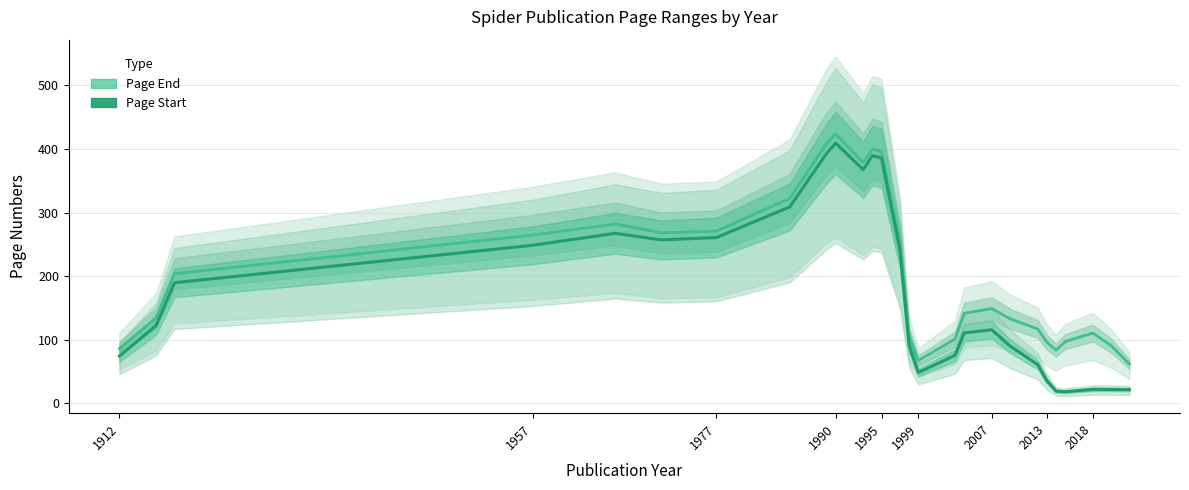

Count the number of data series in this chart.

2